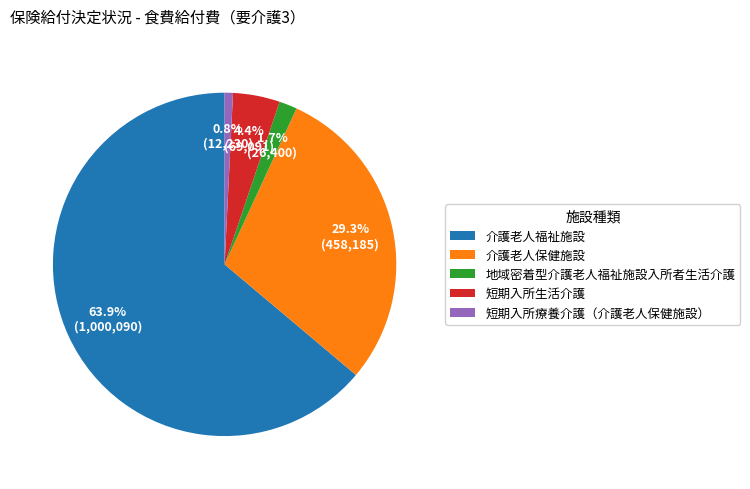

What portion of the pie excludes 短期入所生活介護?

95.6%